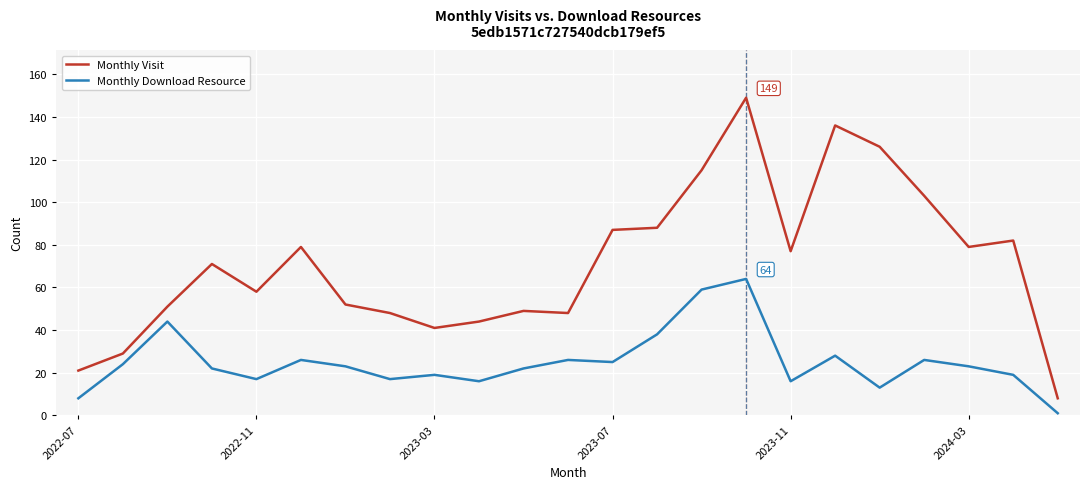

Which series has the largest range (max minus min)?

Monthly Visit